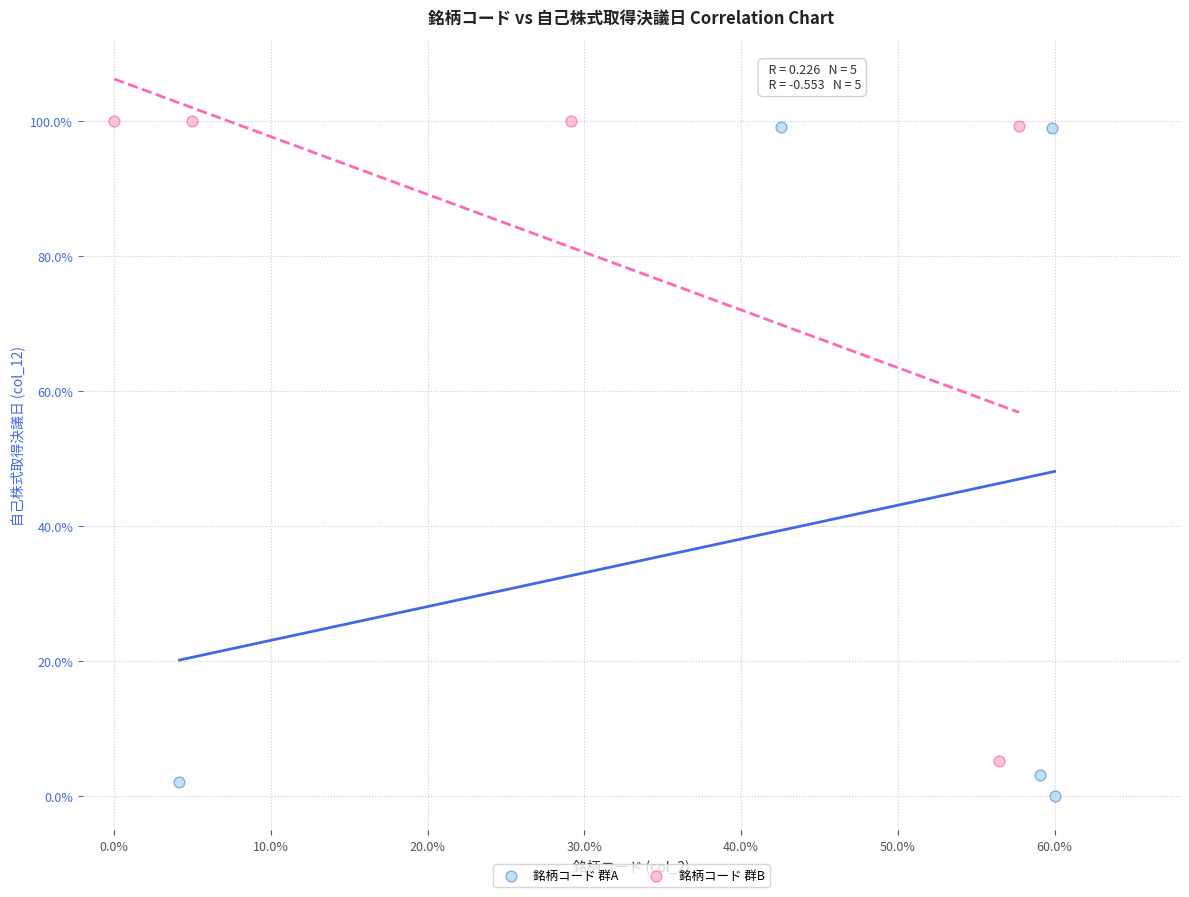

Which series has the largest Y range (max minus min)?

銘柄コード 群A